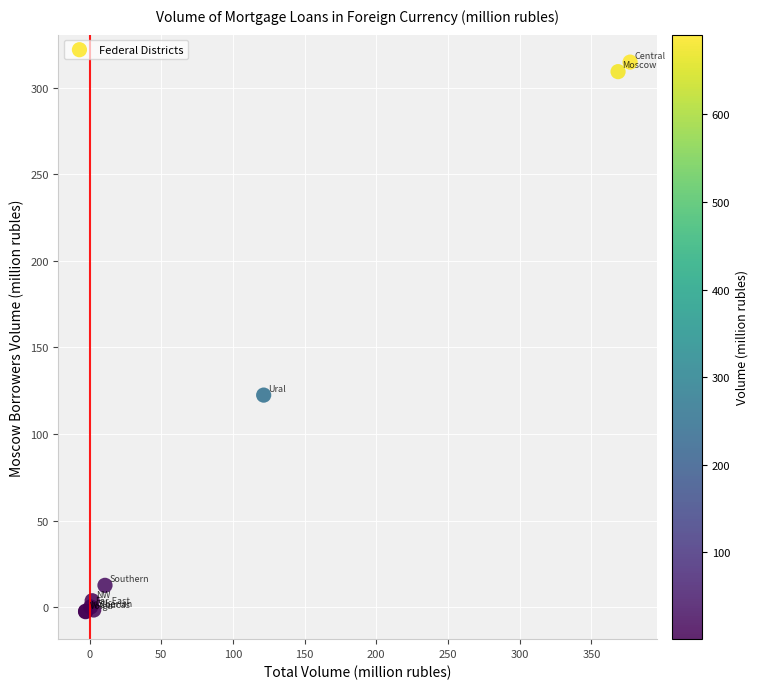

What Y value in the scatter plot is closest to 156?

122.5